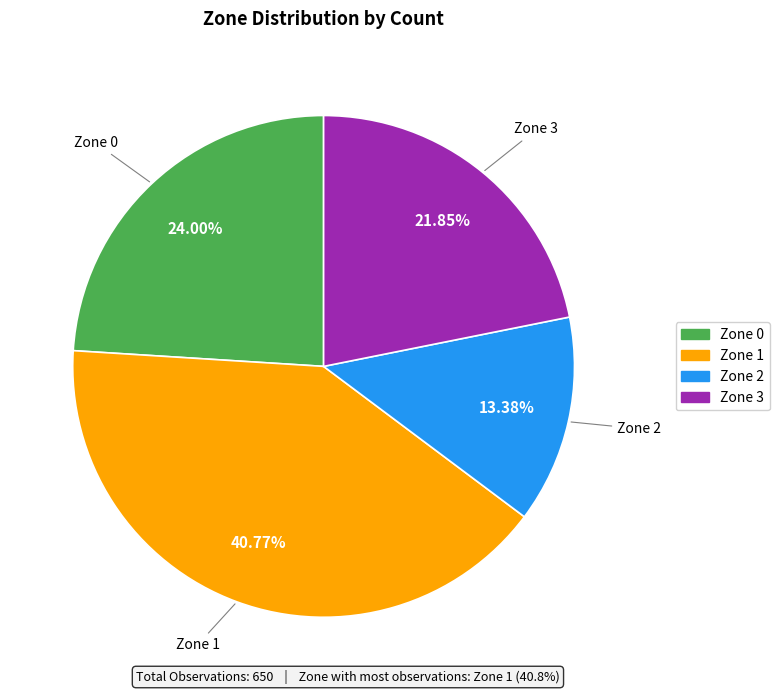

True or false: Zone 3 accounts for 16% of the total.

False